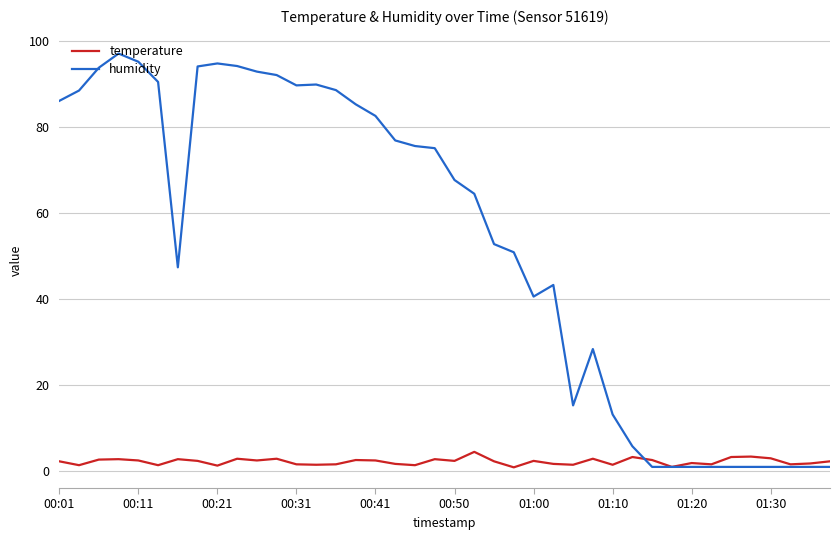

What is the greatest value displayed?

97.1